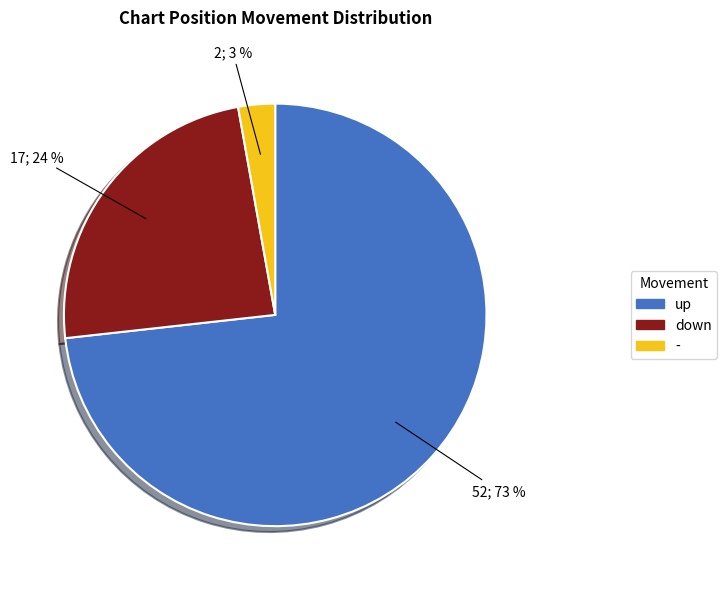

Count the number of slices in the pie.

3